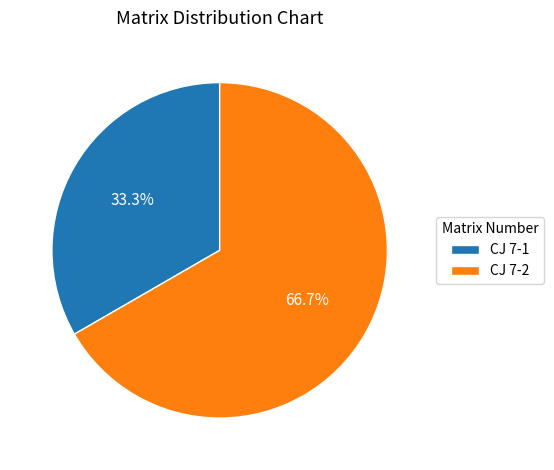

Which category has the smallest portion of the pie?

CJ 7-1